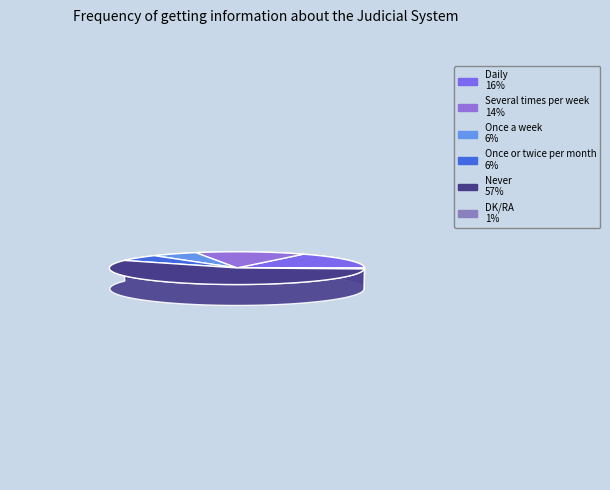

Rank the categories by value from lowest to highest.

DK/RA, Once a week, Once or twice per month, Several times per week, Daily, Never